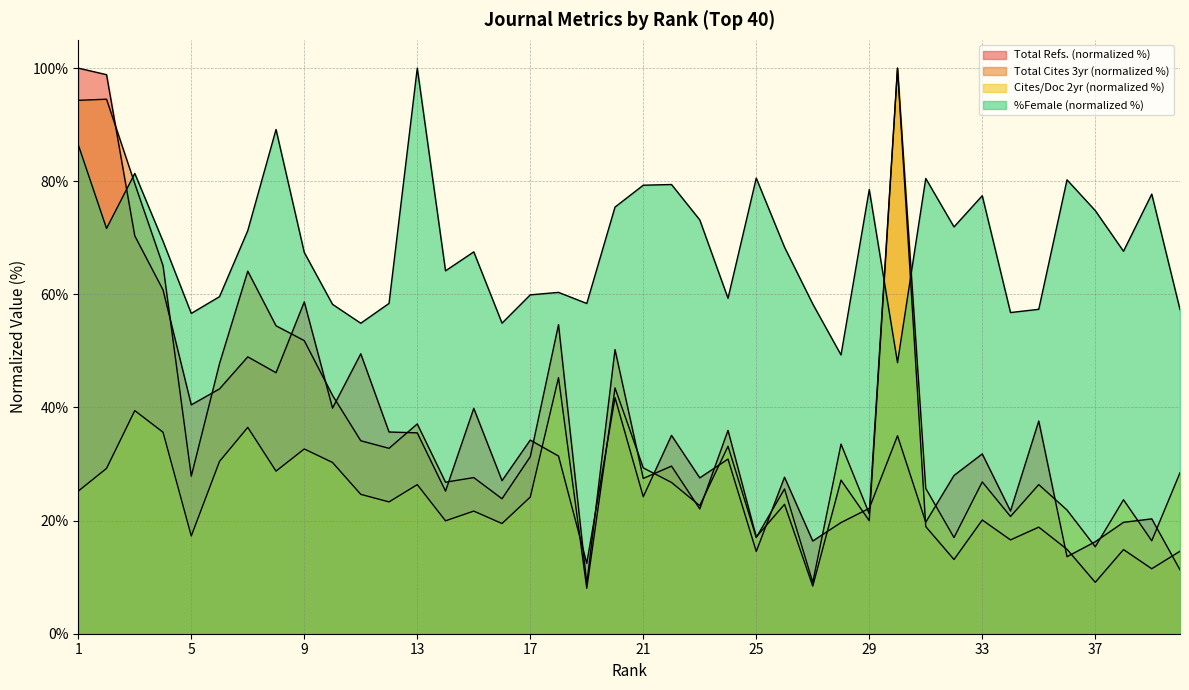

Does the chart have visible grid lines?

Yes